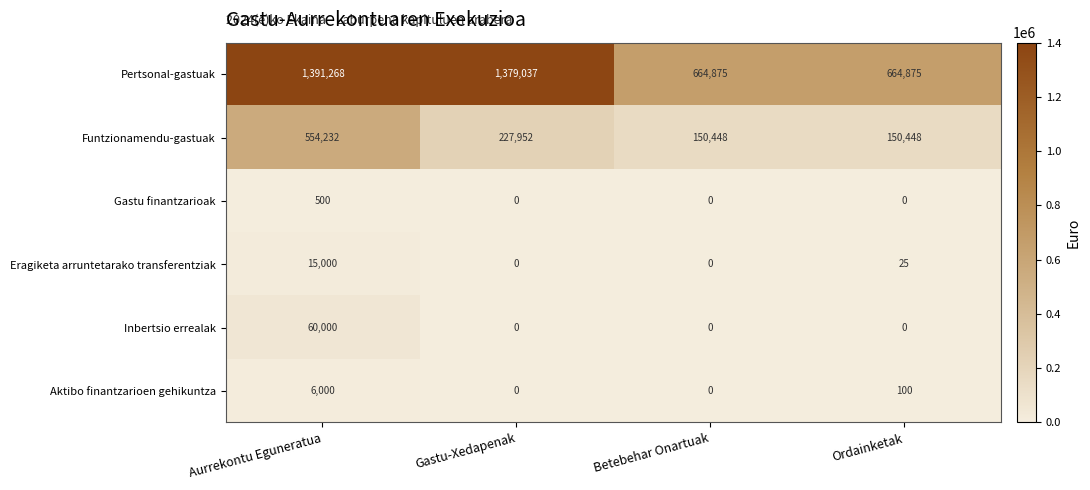

Is it true that Eragiketa arruntetarako transferentziak equals 23043 at Aurrekontu Eguneratua?

False